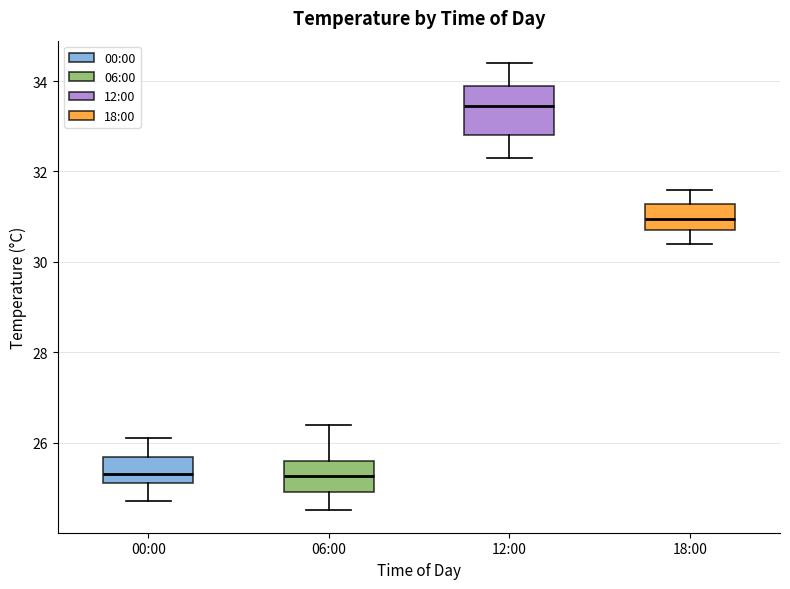

Comparing the boxes themselves (not the whiskers), which one is the tallest?

12:00